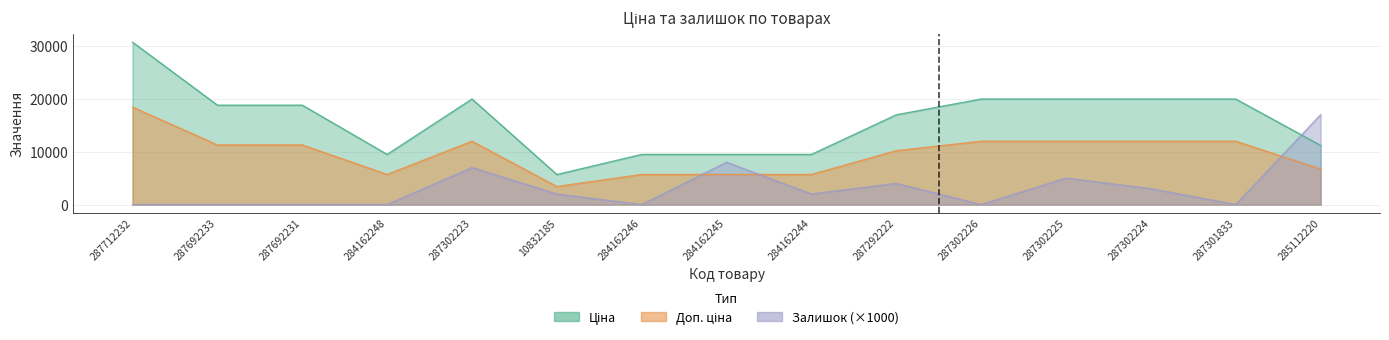

At 287302224, list the series in order from largest to smallest.

Ціна, Доп. ціна, Залишок